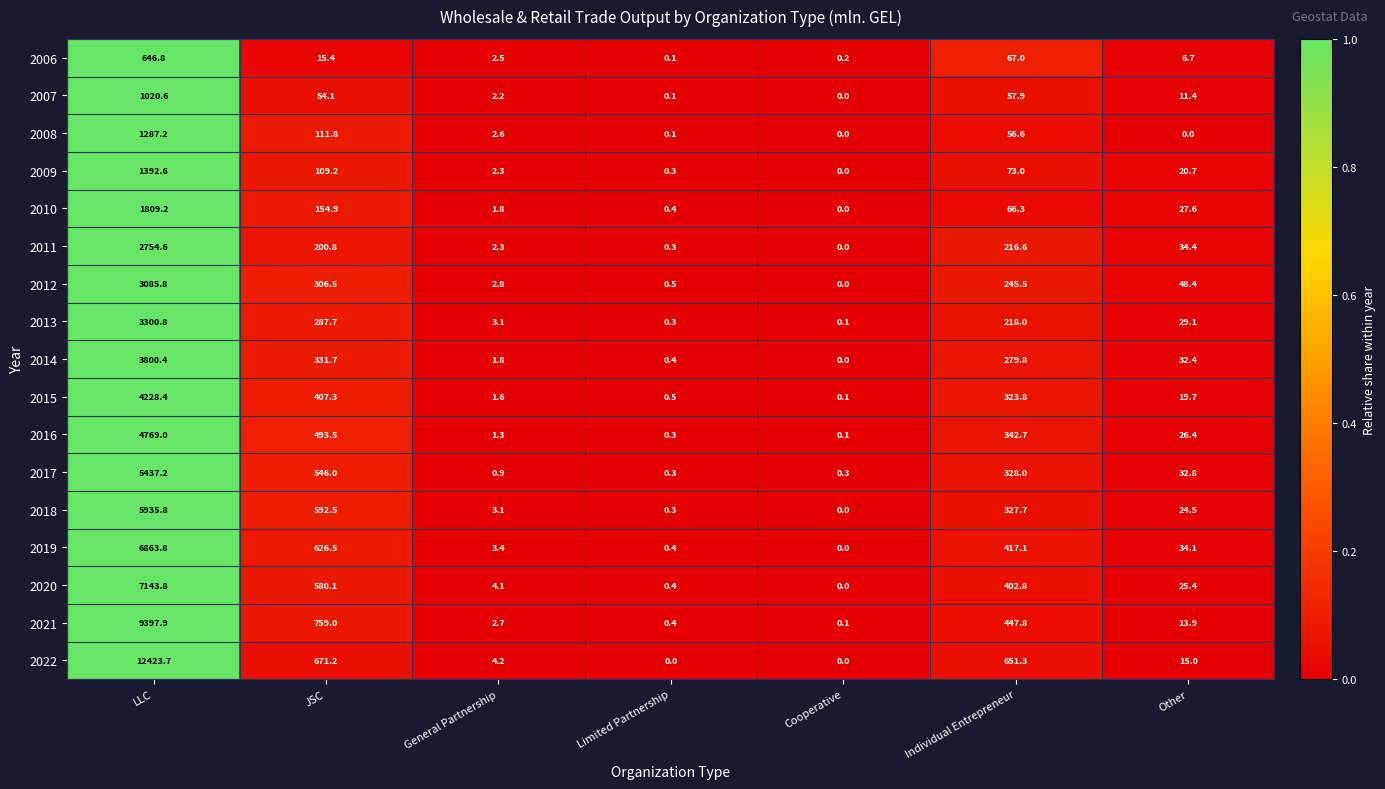

True or false: 2010 has a value of 23.4 at Individual Entrepreneur.

False